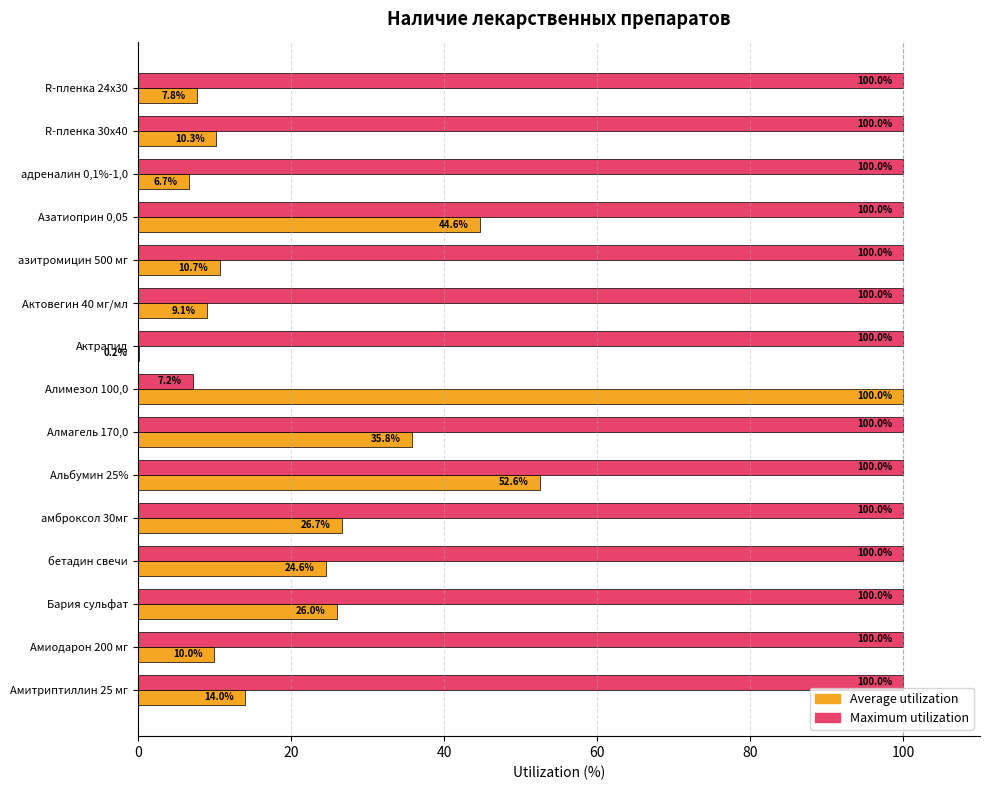

Which series changed the most between азитромицин 500 мг and Алмагель 170,0?

Average utilization